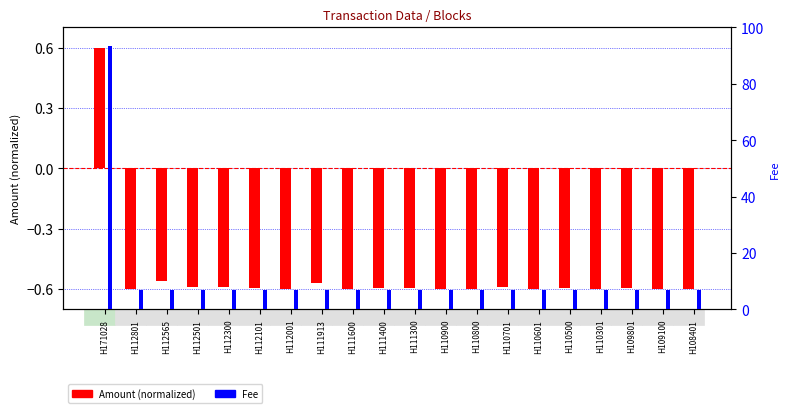

The Amount (normalized) series shows -0.6 at H110601. True or false?

True